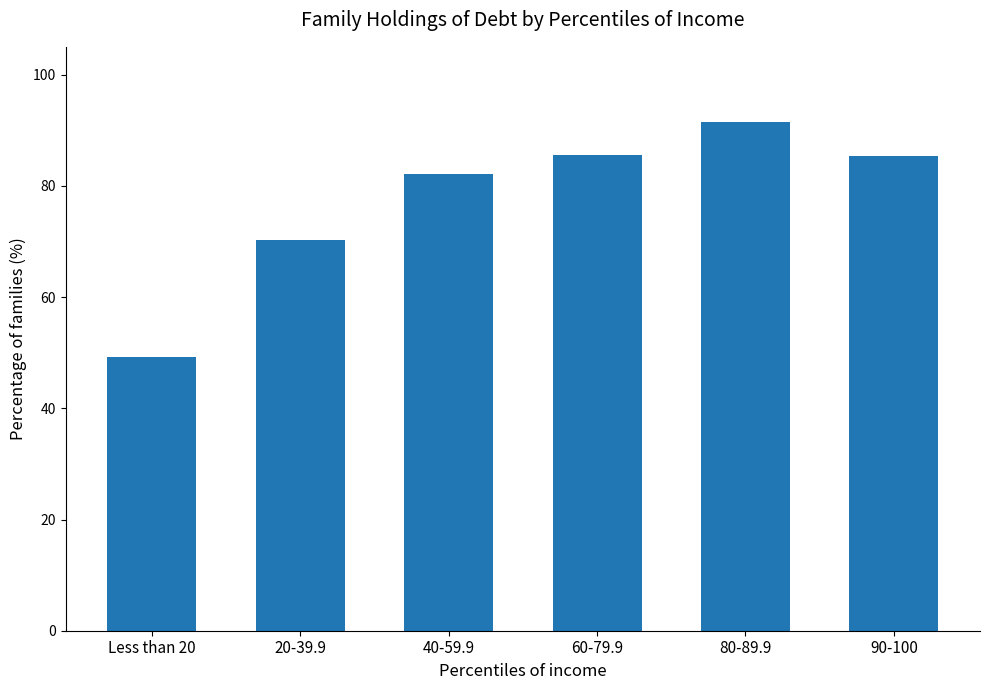

What is the change in value from Less than 20 to 90-100?

+36.0